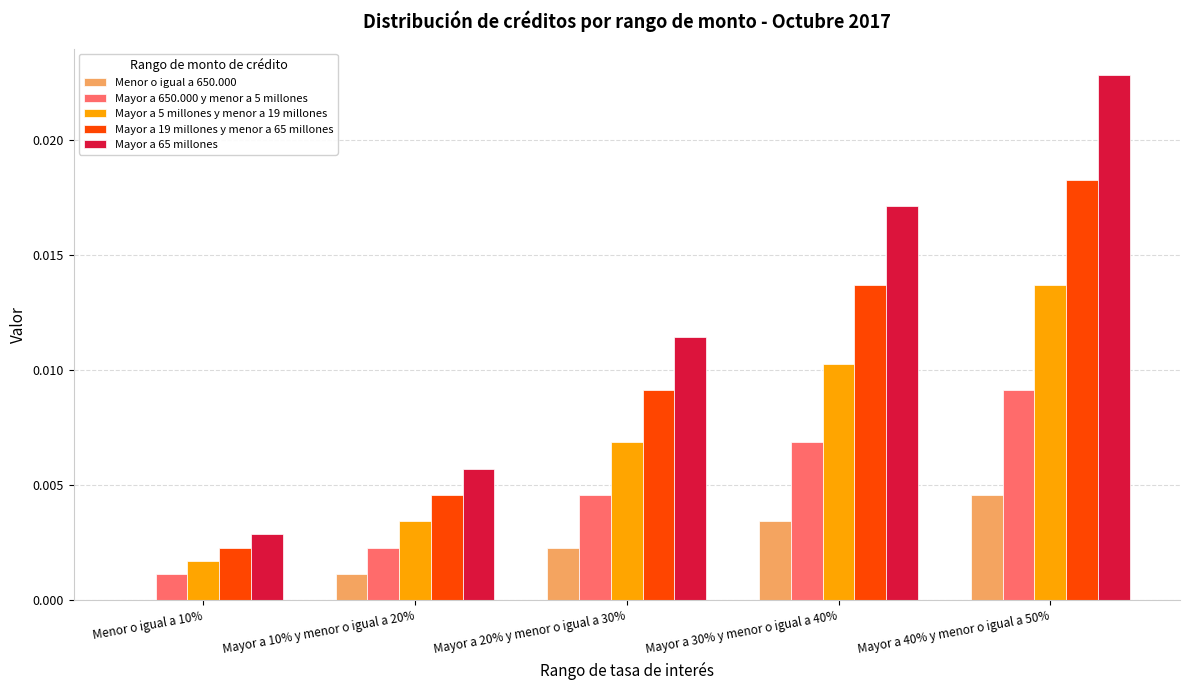

True or false: Mayor a 650.000 y menor a 5 millones has a value of 0.0 at Mayor a 20% y menor o igual a 30%.

True